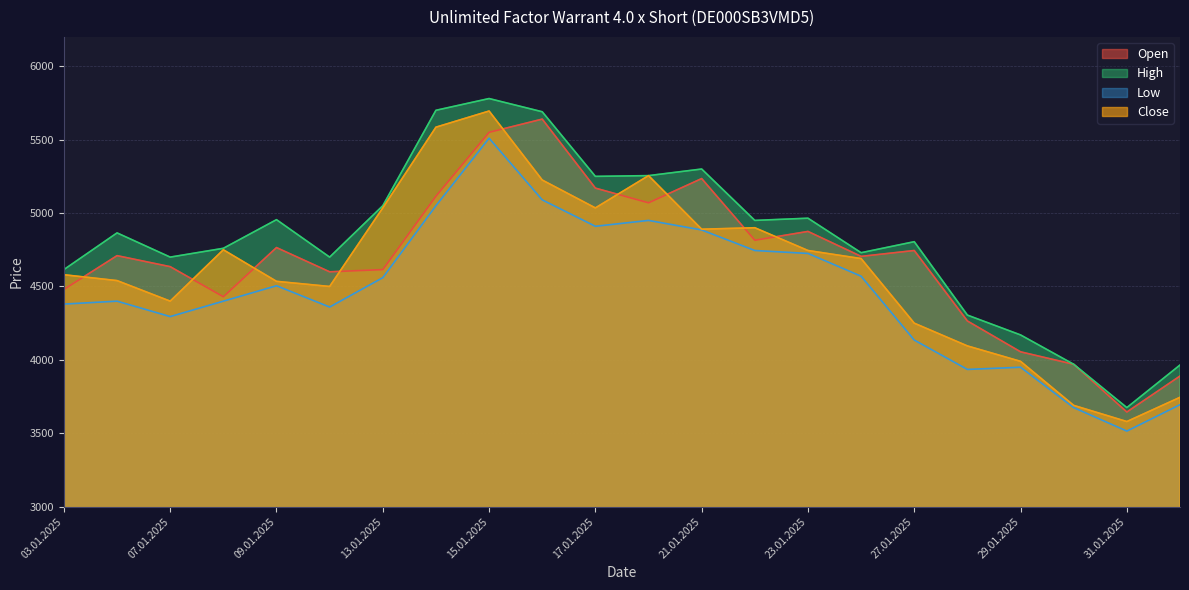

Reading right to left, what are all the values shown in this chart?

Open: 03.02.2025=3890	31.01.2025=3645	30.01.2025=3970	29.01.2025=4055	28.01.2025=4265	27.01.2025=4745	24.01.2025=4705	23.01.2025=4875	22.01.2025=4815	21.01.2025=5235	20.01.2025=5070	17.01.2025=5170	16.01.2025=5640	15.01.2025=5550	14.01.2025=5115	13.01.2025=4615	10.01.2025=4600	09.01.2025=4765	08.01.2025=4430	07.01.2025=4635	06.01.2025=4710	03.01.2025=4480
High: 03.02.2025=3965	31.01.2025=3675	30.01.2025=3970	29.01.2025=4170	28.01.2025=4305	27.01.2025=4805	24.01.2025=4730	23.01.2025=4965	22.01.2025=4950	21.01.2025=5300	20.01.2025=5255	17.01.2025=5250	16.01.2025=5690	15.01.2025=5780	14.01.2025=5700	13.01.2025=5050	10.01.2025=4700	09.01.2025=4955	08.01.2025=4760	07.01.2025=4700	06.01.2025=4865	03.01.2025=4615
Low: 03.02.2025=3695	31.01.2025=3515	30.01.2025=3675	29.01.2025=3950	28.01.2025=3935	27.01.2025=4135	24.01.2025=4570	23.01.2025=4725	22.01.2025=4745	21.01.2025=4885	20.01.2025=4950	17.01.2025=4910	16.01.2025=5090	15.01.2025=5510	14.01.2025=5050	13.01.2025=4560	10.01.2025=4360	09.01.2025=4505	08.01.2025=4400	07.01.2025=4295	06.01.2025=4400	03.01.2025=4380
Close: 03.02.2025=3745	31.01.2025=3580	30.01.2025=3690	29.01.2025=3990	28.01.2025=4095	27.01.2025=4250	24.01.2025=4690	23.01.2025=4745	22.01.2025=4900	21.01.2025=4890	20.01.2025=5255	17.01.2025=5035	16.01.2025=5225	15.01.2025=5695	14.01.2025=5585	13.01.2025=5035	10.01.2025=4500	09.01.2025=4535	08.01.2025=4750	07.01.2025=4400	06.01.2025=4540	03.01.2025=4580